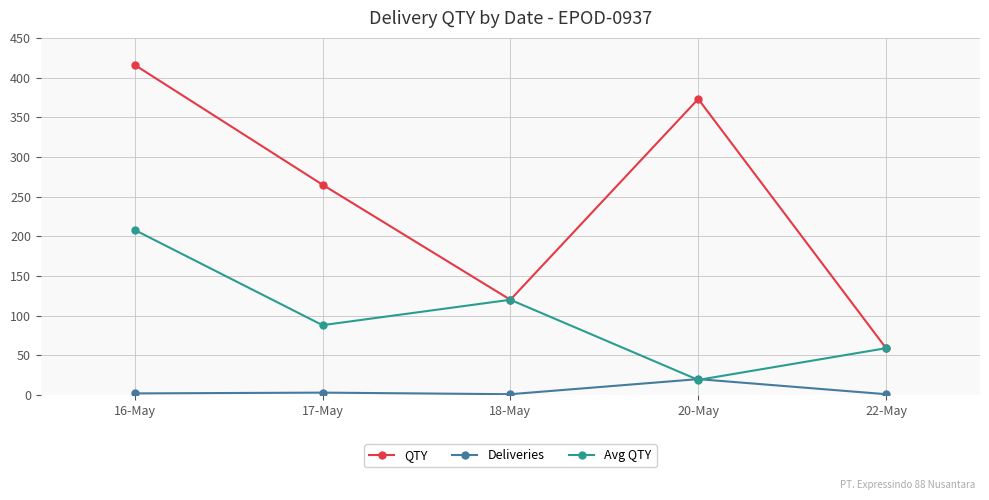

Where is QTY nearest to the value 237?

17-May